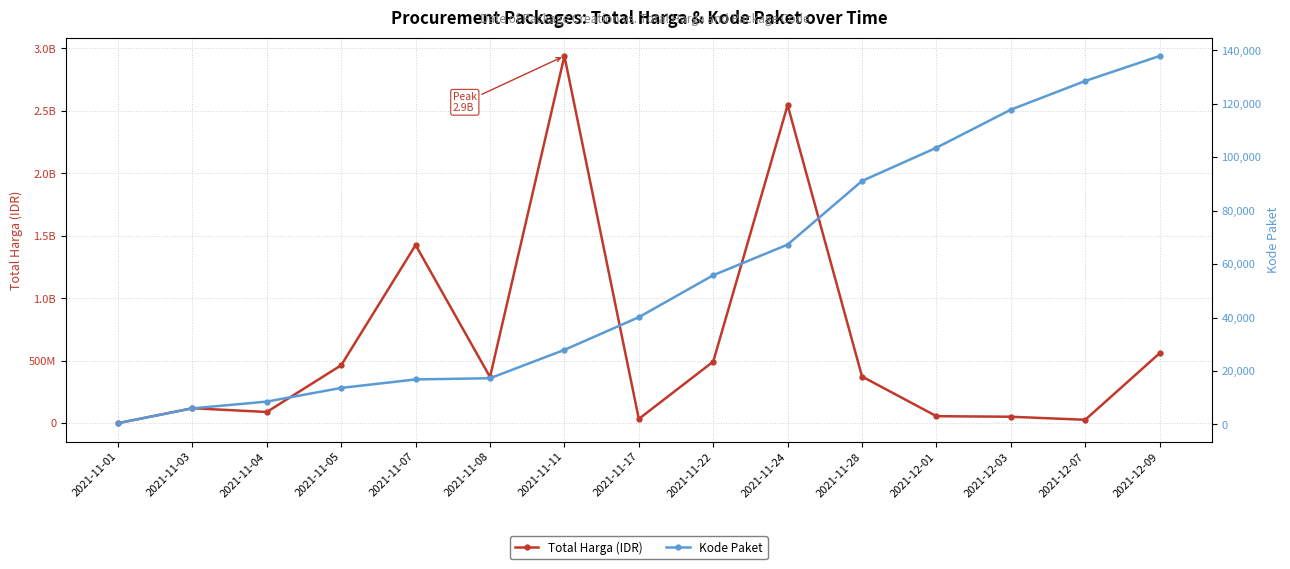

Between 2021-11-24 and 2021-12-07, which series saw the biggest shift?

Total Harga (IDR)